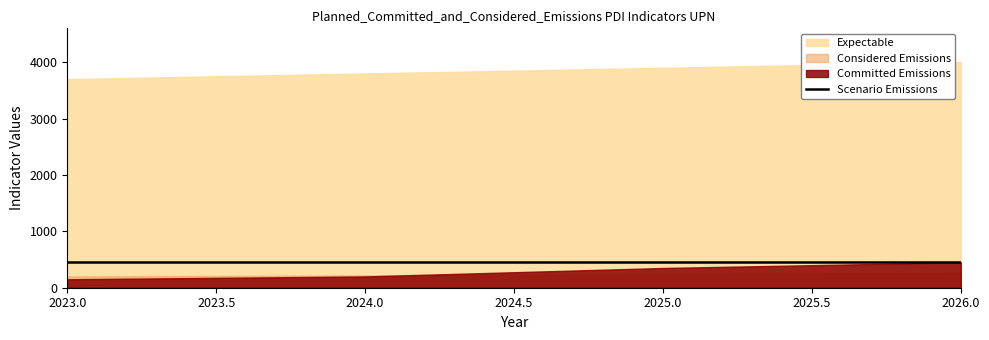

List the labels in order of Committed Emissions value, largest first.

2026, 2025, 2024, 2023